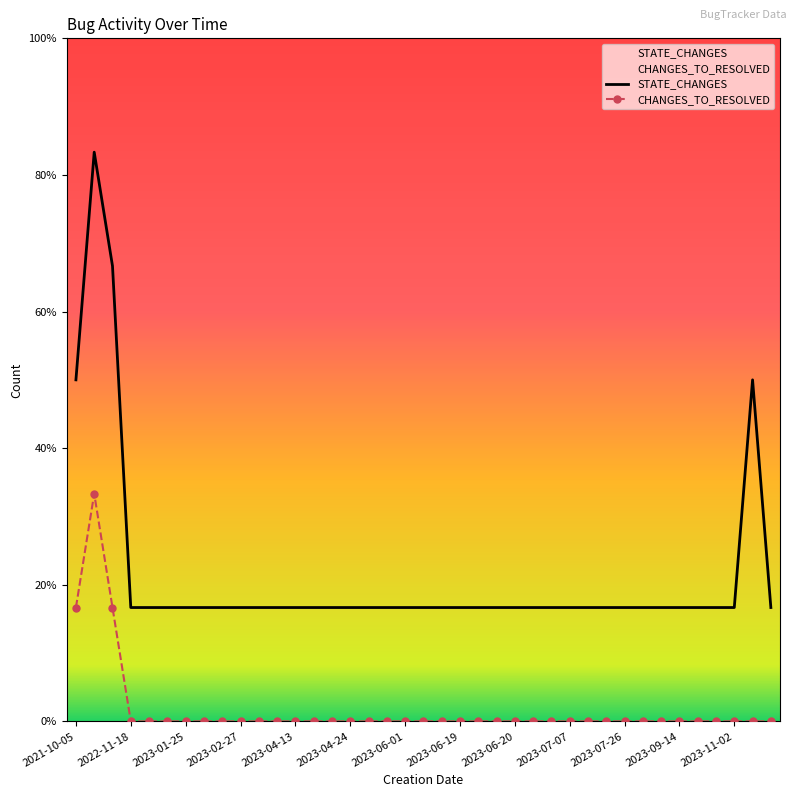

Which series has the largest range (max minus min)?

STATE_CHANGES